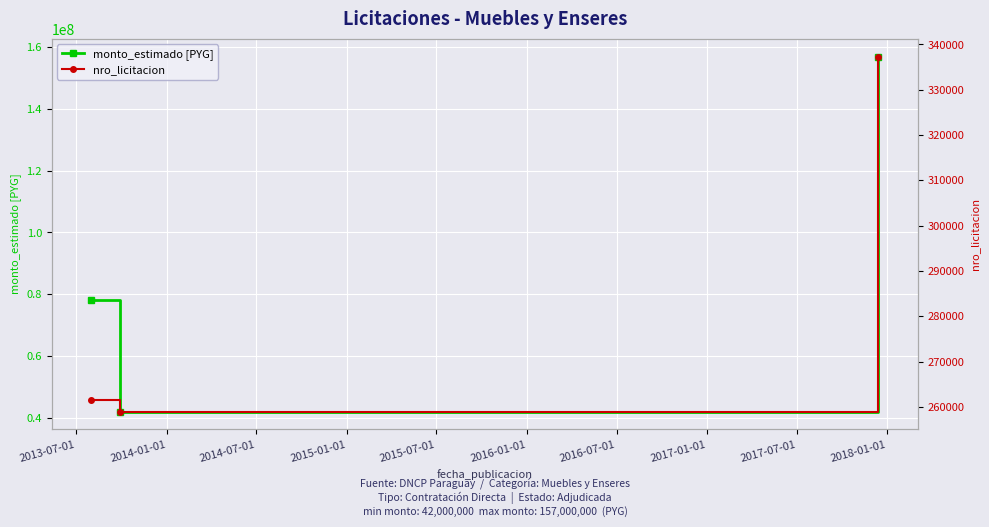

What is the value of the monto_estimado [PYG] point at the 1st from the left?

78000000